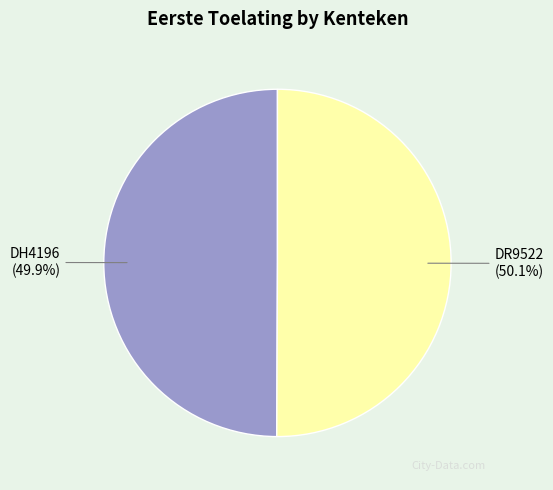

Is it true that DH4196 is 50% of the pie?

True